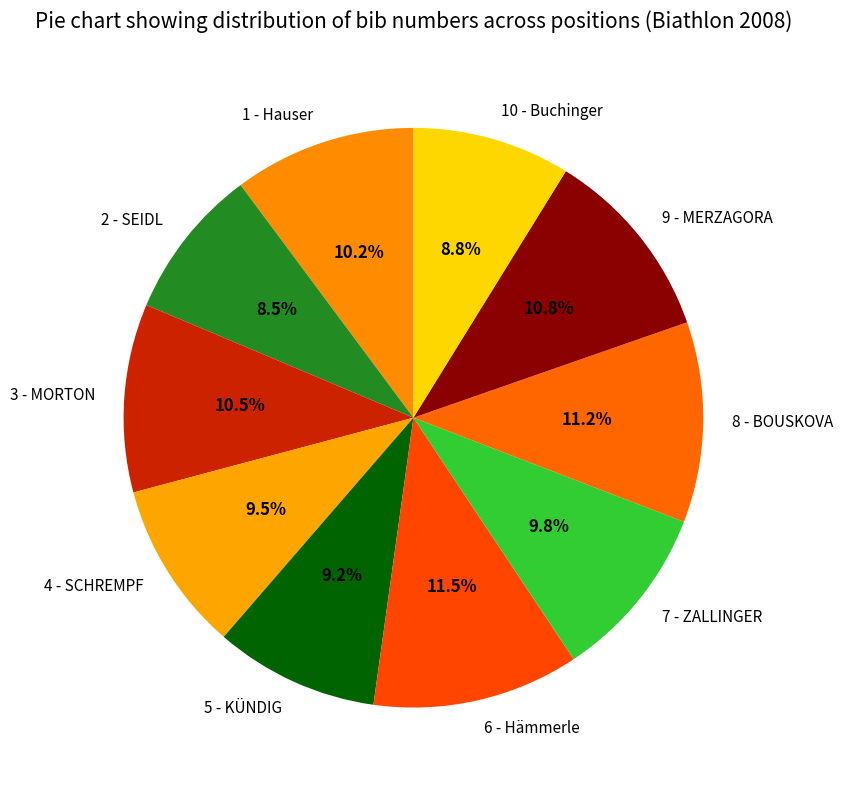

Count the number of slices in the pie.

10